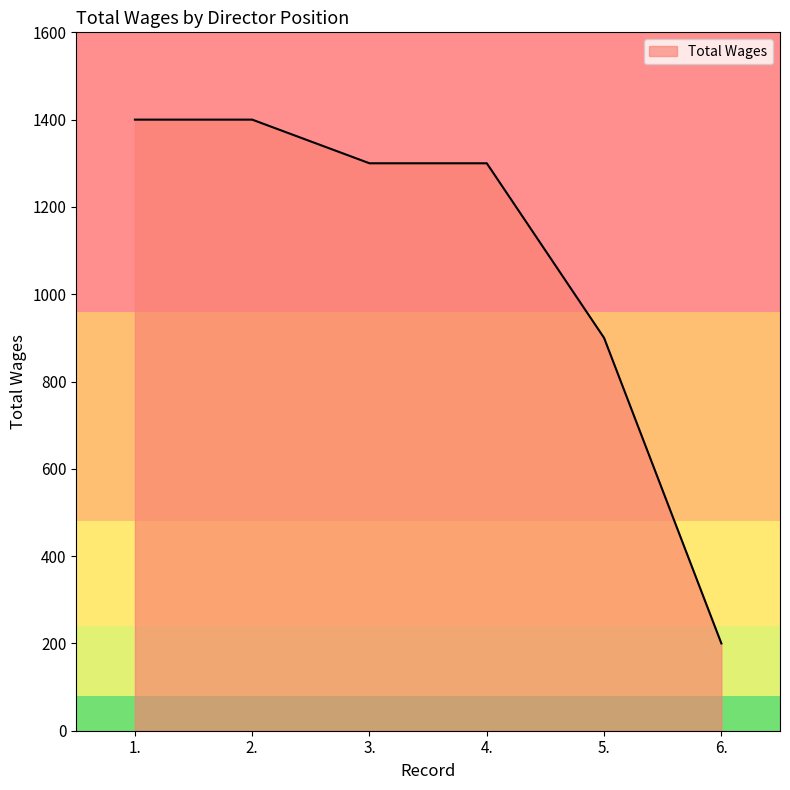

What is the sum of all values?

6500